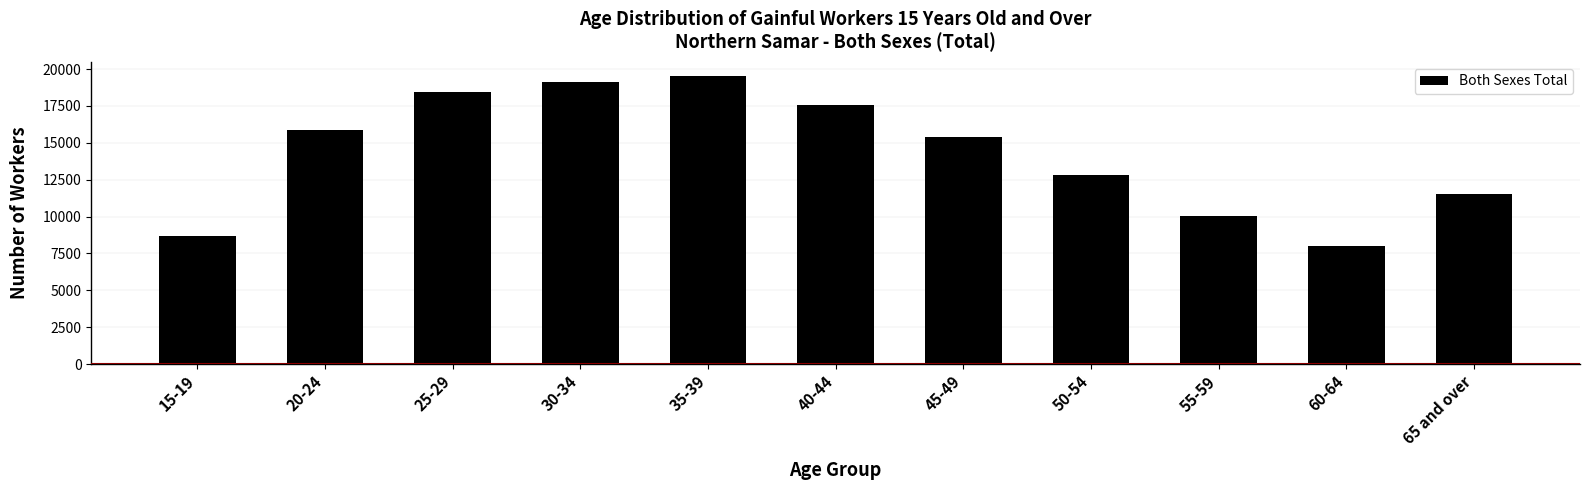

Reading left to right, what are all the values shown in this chart?

8711	15873	18449	19139	19508	17550	15389	12788	10066	8026	11494